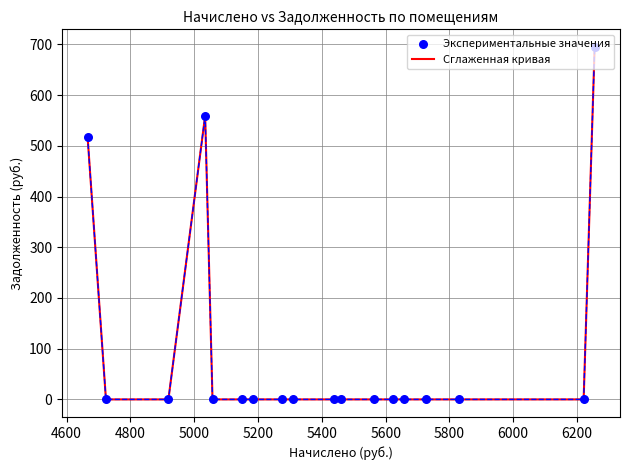

What is the greatest value displayed?

695.0